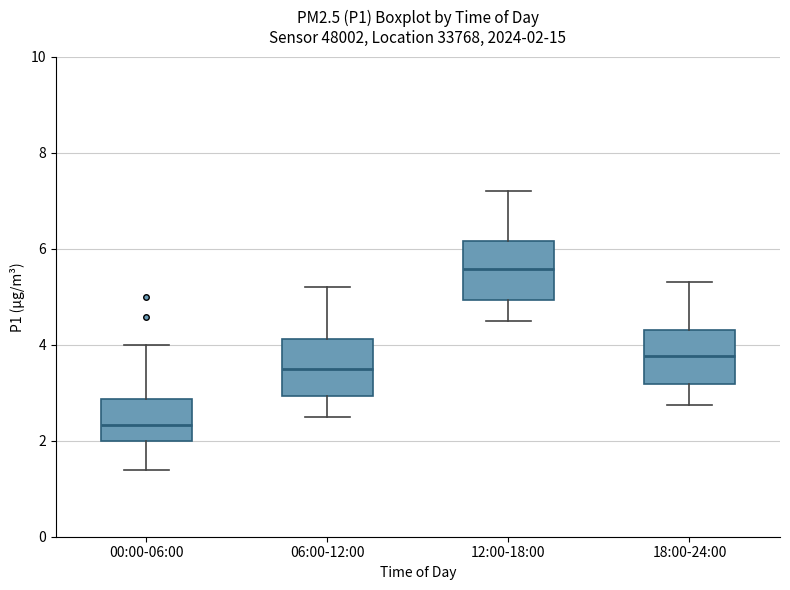

Which box's median line is the lowest?

00:00-06:00